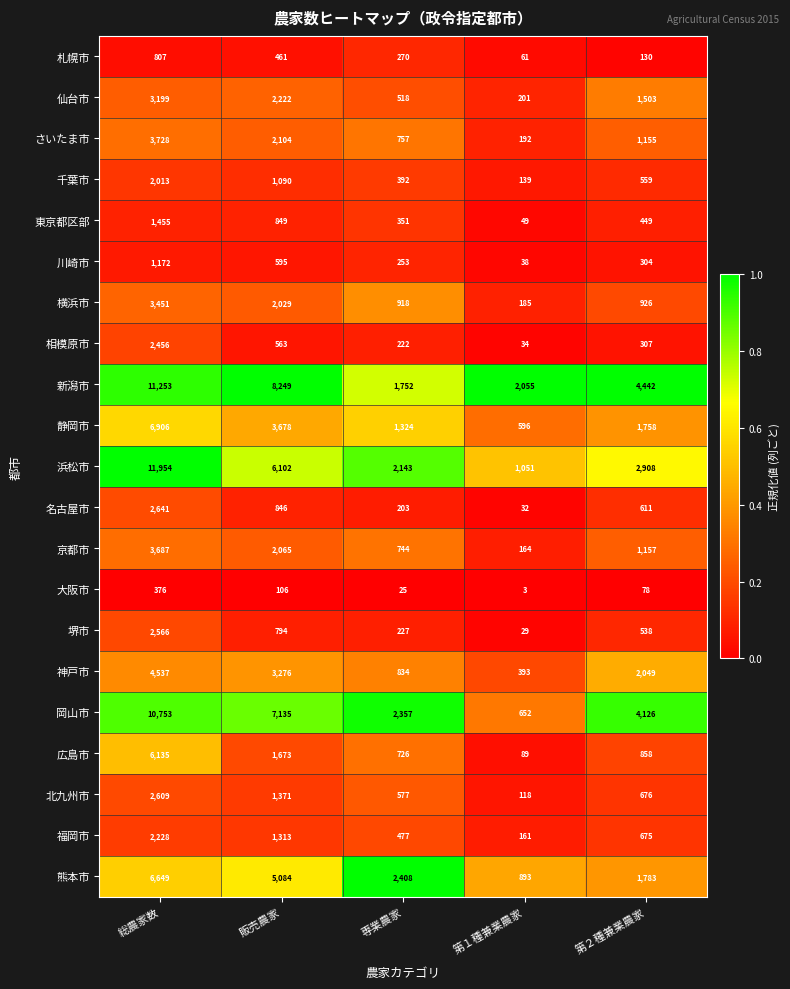

At 専業農家, list the series in order from largest to smallest.

熊本市, 岡山市, 浜松市, 新潟市, 静岡市, 横浜市, 神戸市, さいたま市, 京都市, 広島市, 北九州市, 仙台市, 福岡市, 千葉市, 東京都区部, 札幌市, 川崎市, 堺市, 相模原市, 名古屋市, 大阪市